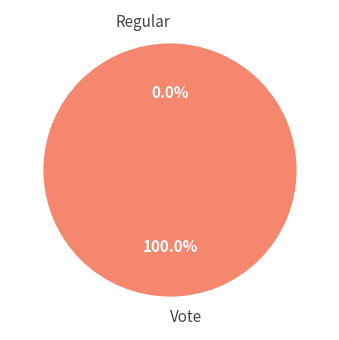

To the nearest percent, what percentage of the pie is Vote?

100%